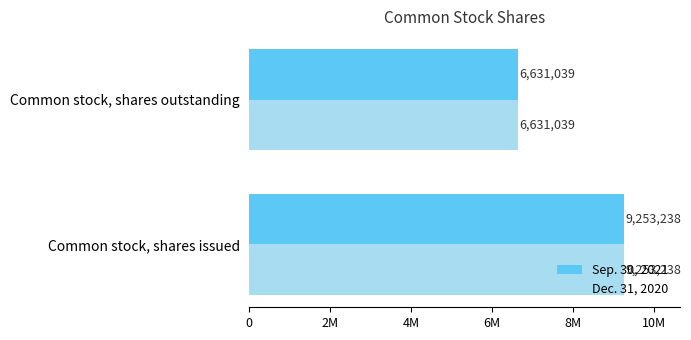

What are all the series names shown in the legend?

Sep. 30, 2021, Dec. 31, 2020